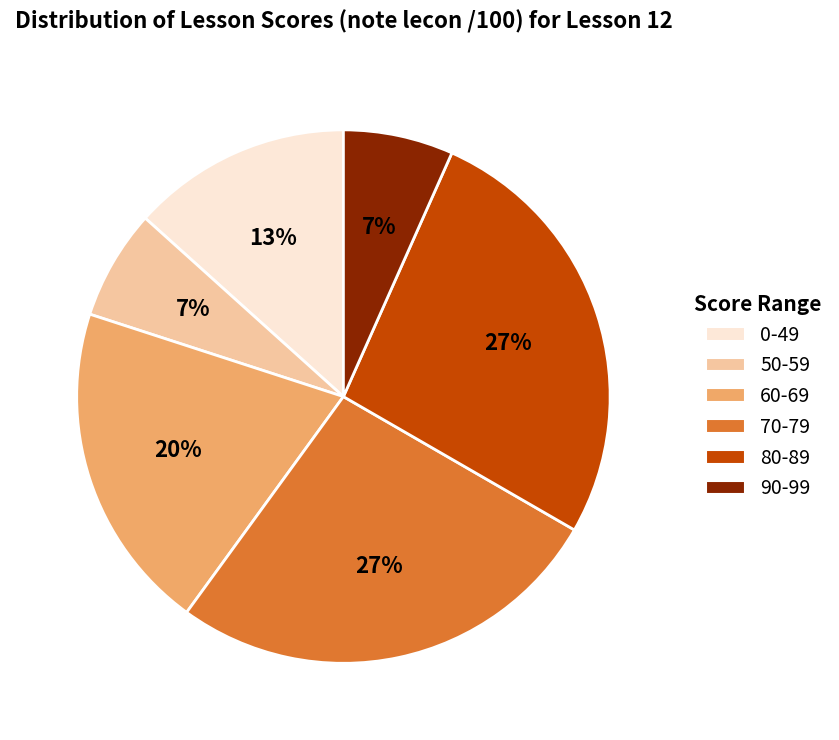

The 70-79 slice represents 16% of the pie. True or false?

False